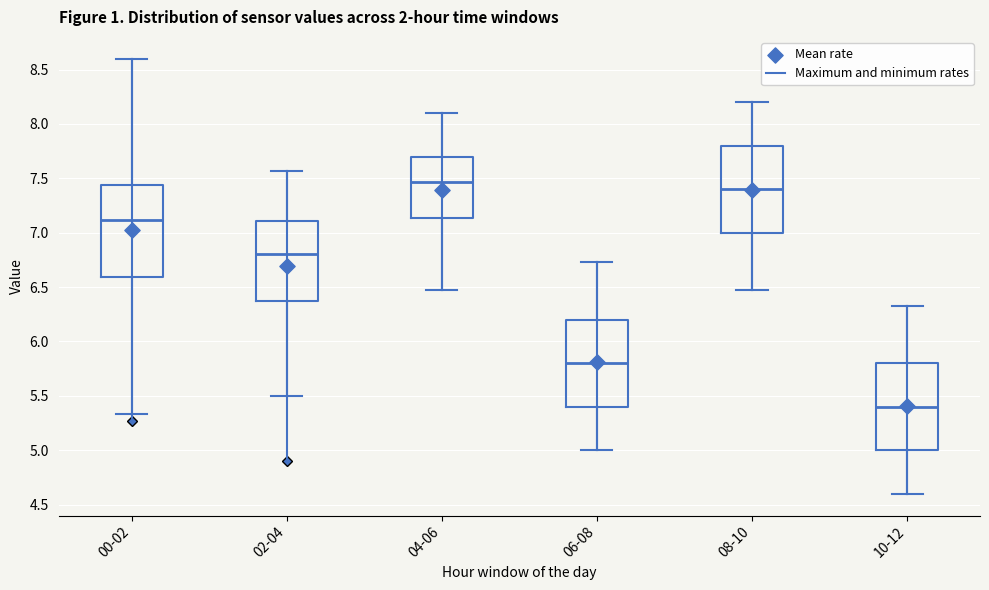

Where does the median line of the box for 00-02 sit on the y-axis? The values are not printed on the chart, so give them approximately, as read against the axis.

7.10